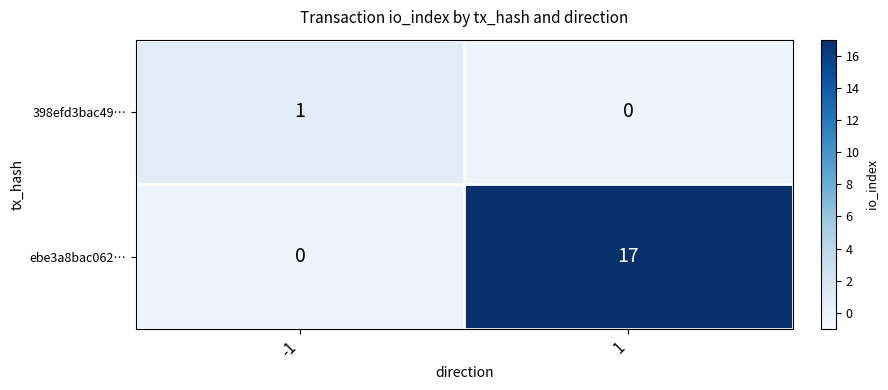

List the series in order of their peak value, highest first.

ebe3a8bac062…, 398efd3bac49…